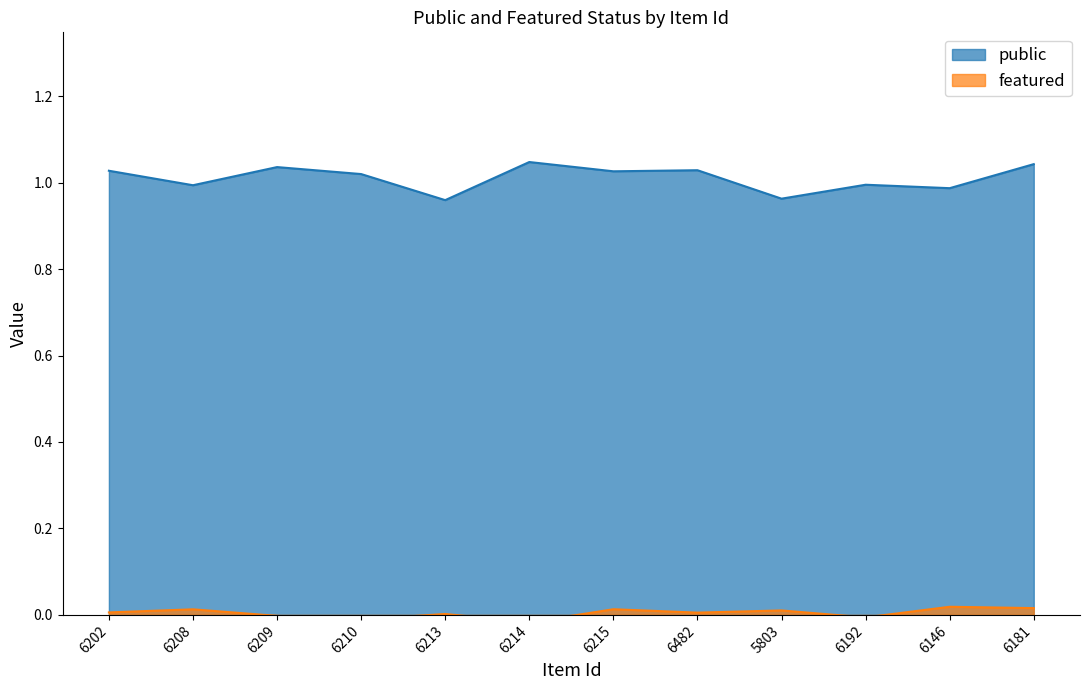

What position from the left is 6202?

1